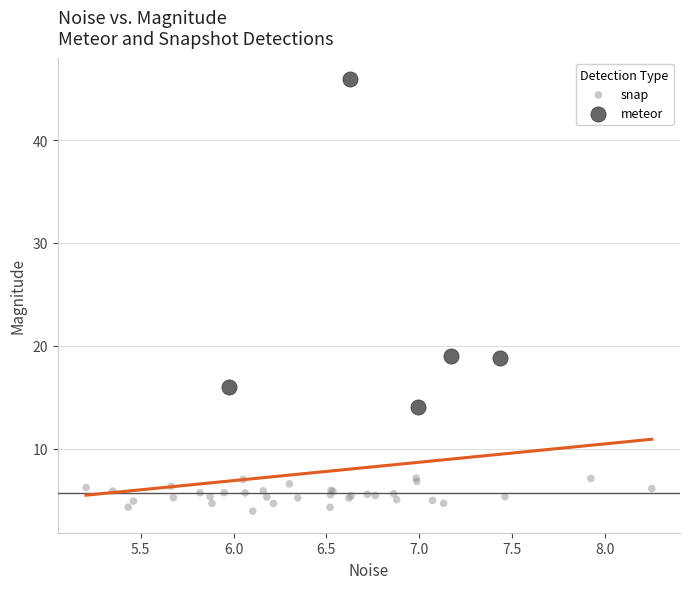

Which series has the widest spread of Y values?

meteor